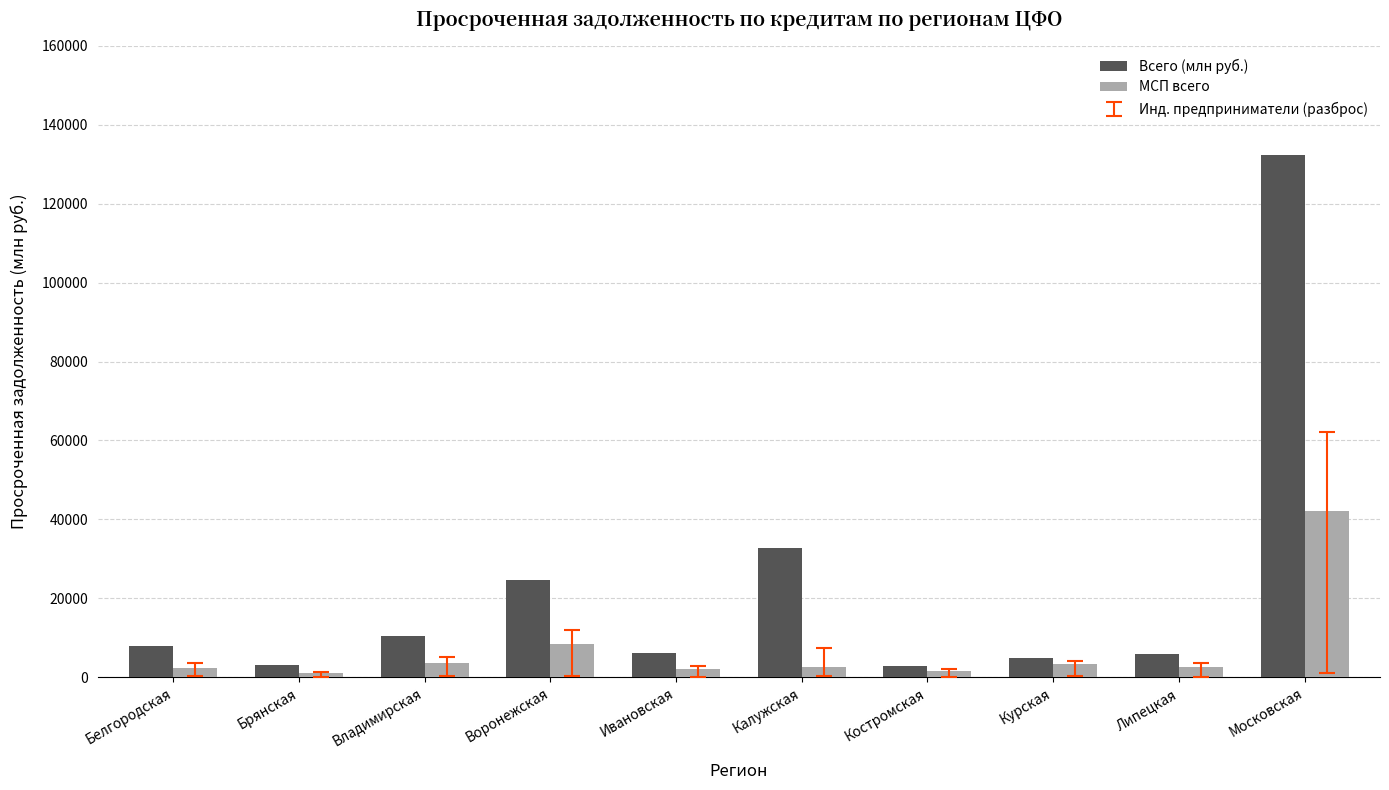

At how many categories does at least one series exceed 26915?

2